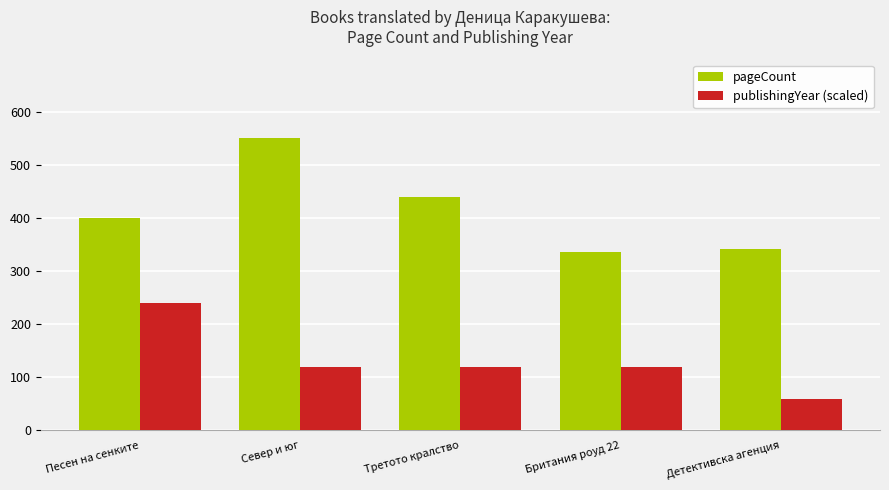

The value of pageCount at Детективска агенция is 342. True or false?

True